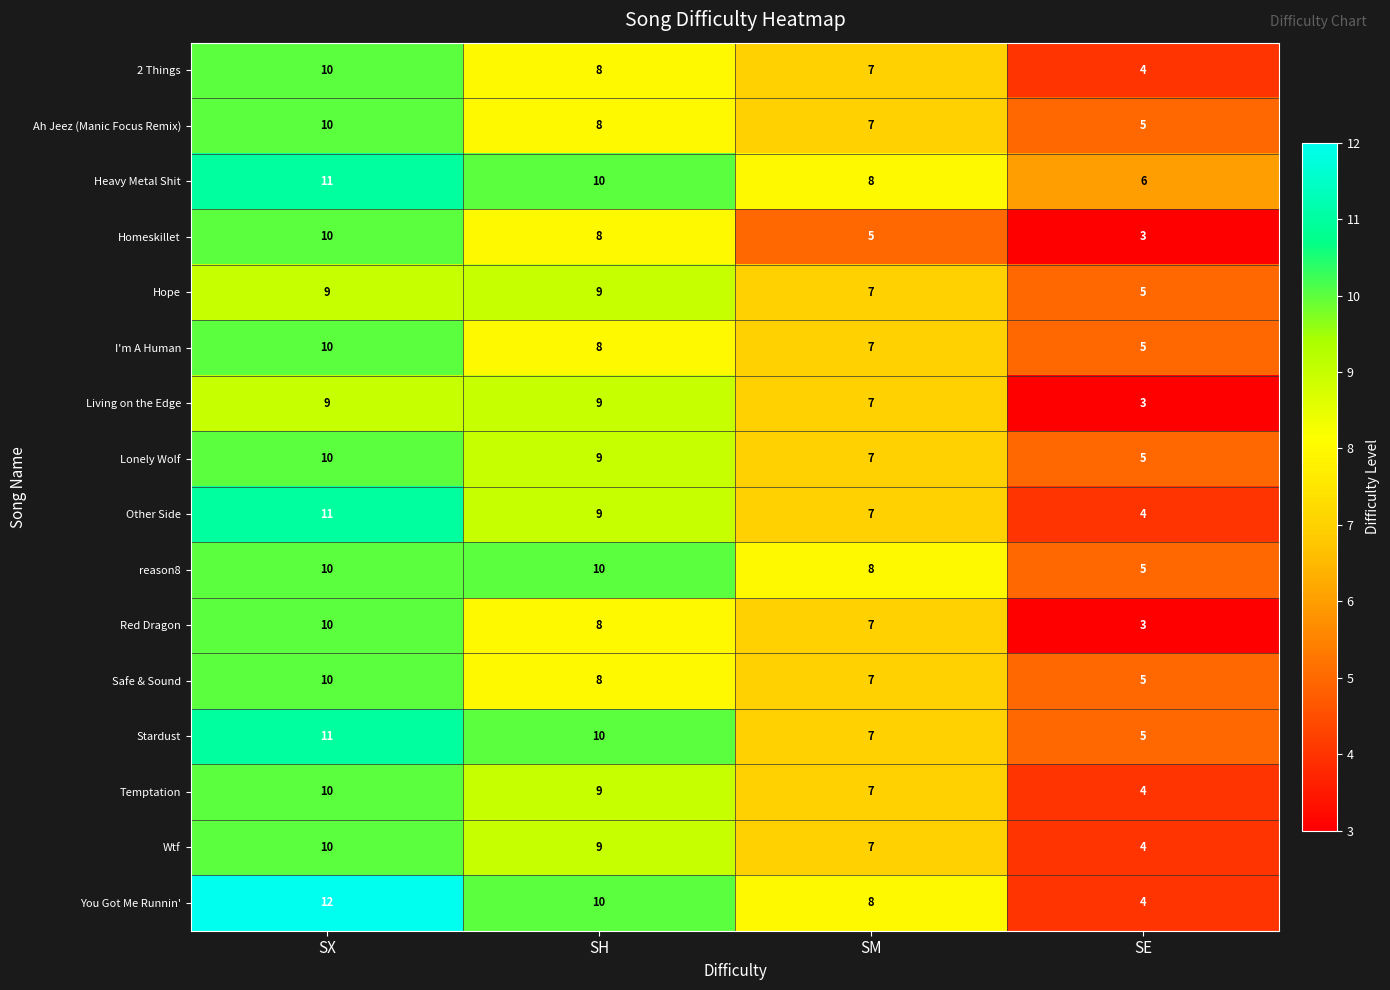

At which category is the sum across all series the highest?

SX